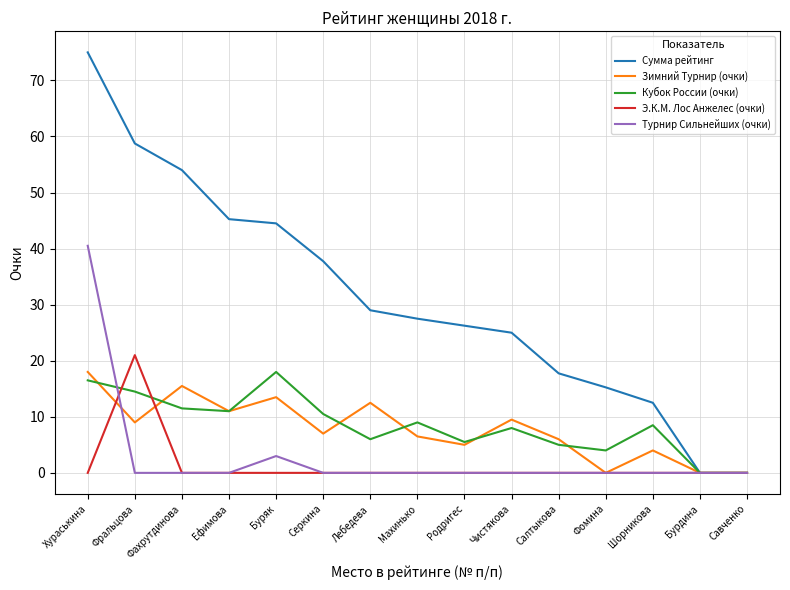

The value of Сумма рейтинг at Лебедева is 29.0. True or false?

True